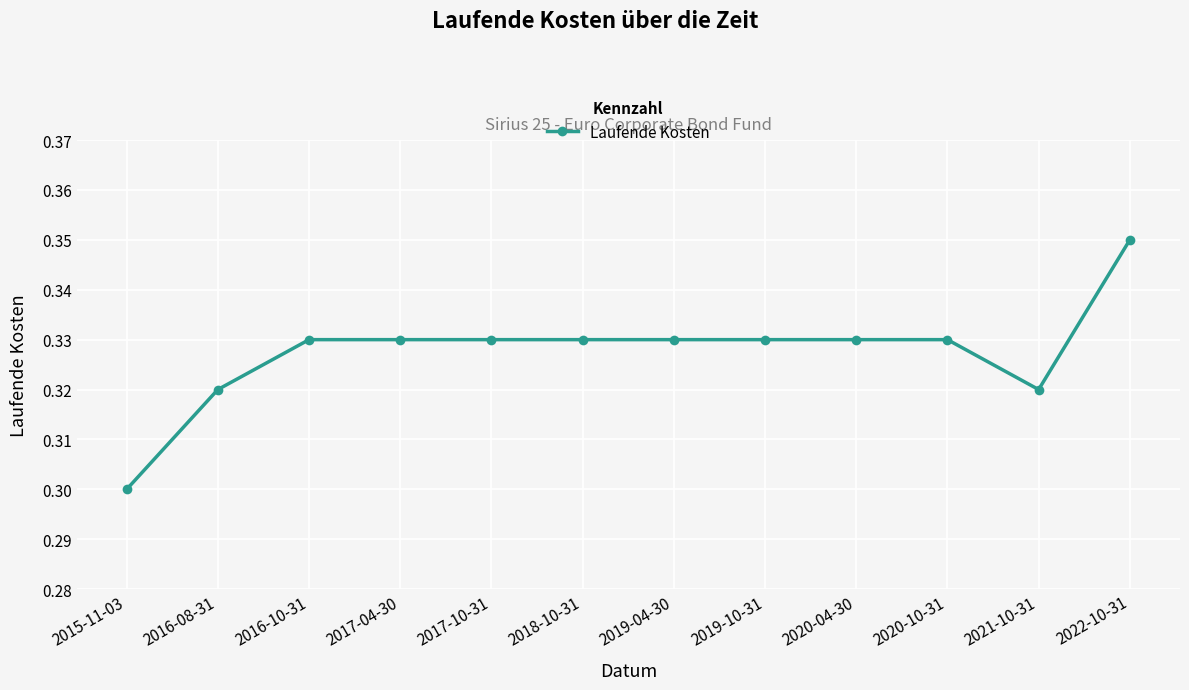

Which has a higher value, 2021-10-31 or 2019-04-30?

2019-04-30